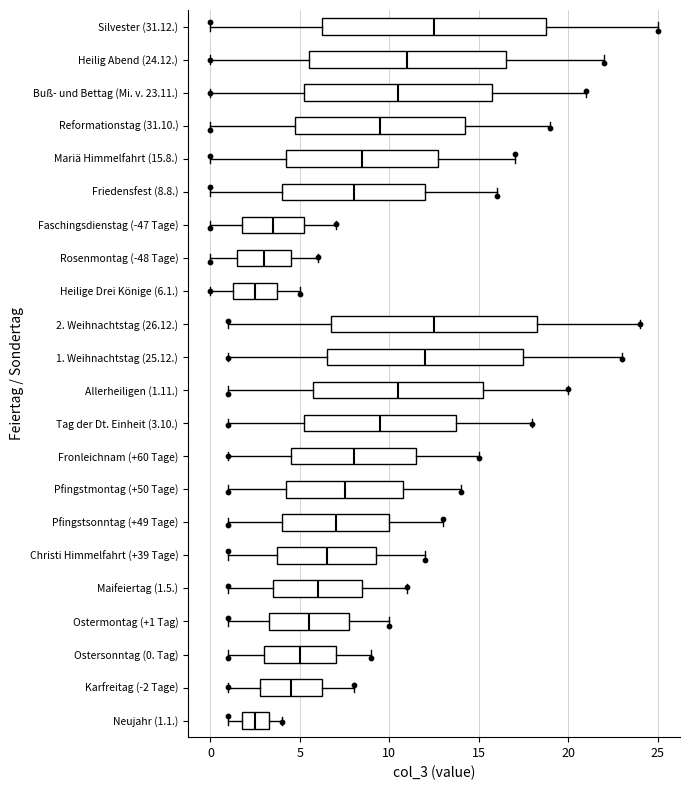

Where does the right whisker of the box for Reformationstag (31.10.) end on the x-axis? The values are not printed on the chart, so give them approximately, as read against the axis.

19.0